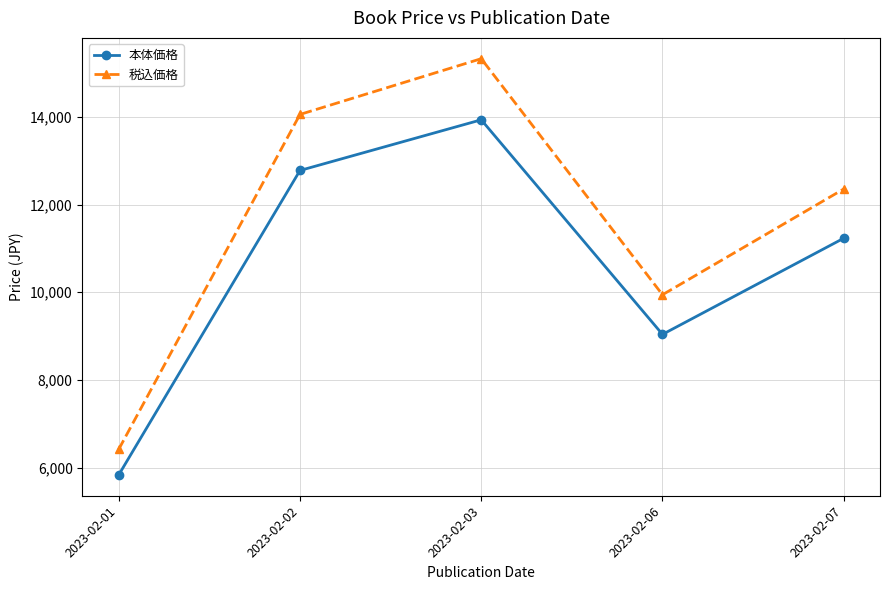

What is the value of the 本体価格 point at the 4th from the left?

9040.0